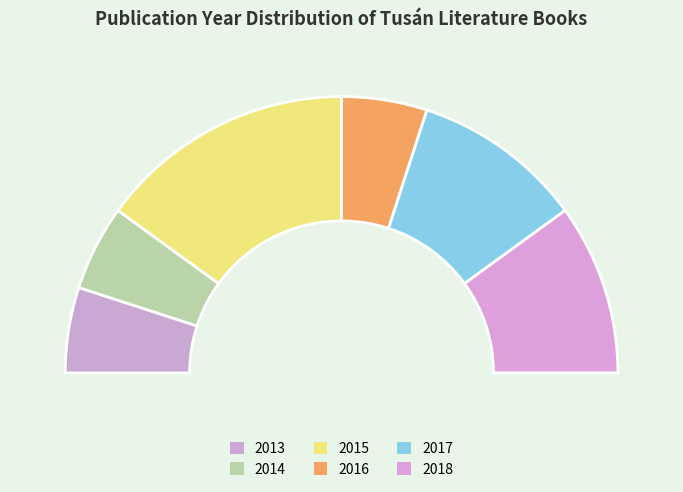

True or false: 2014 accounts for 24% of the total.

False